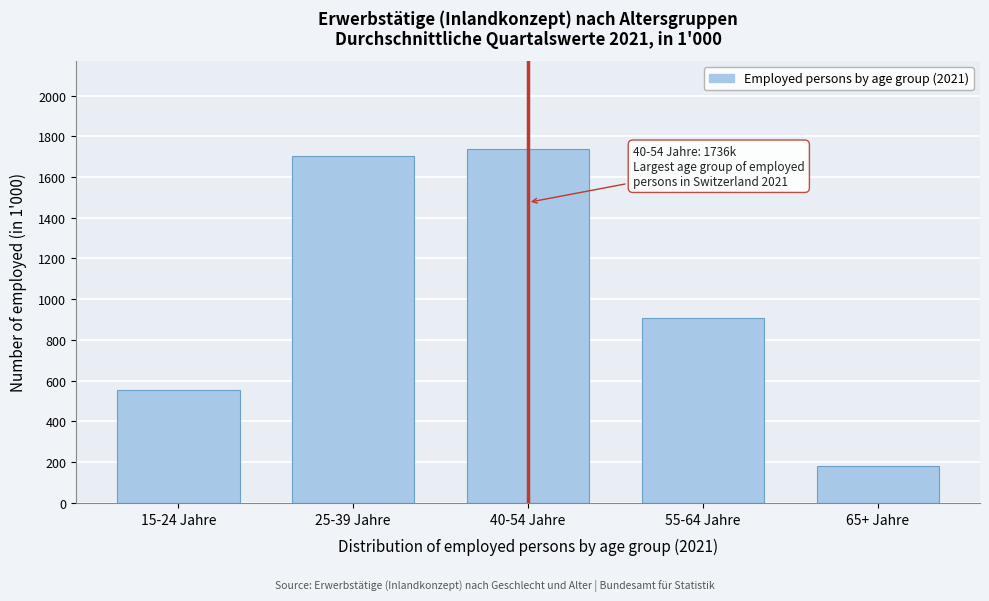

Reading left to right, extract all data points from this chart.

15-24 Jahre=553.8	25-39 Jahre=1703.9	40-54 Jahre=1735.6	55-64 Jahre=909.4	65+ Jahre=182.4